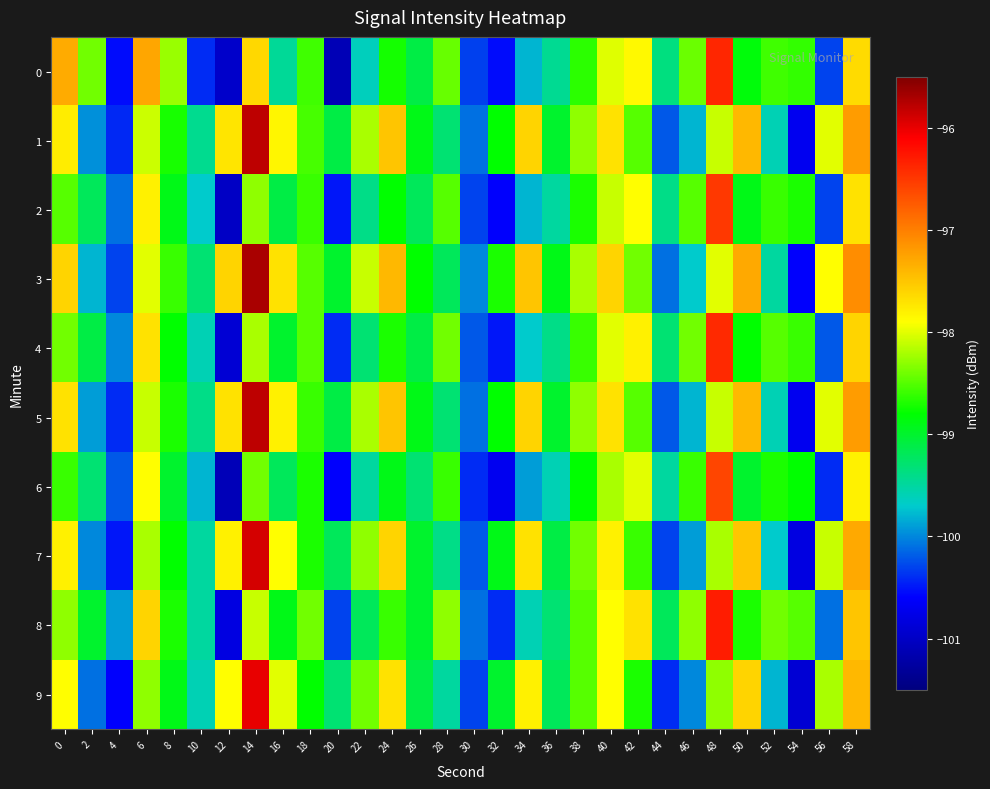

Reading left to right, list all the values displayed in this chart.

0: 0=-97.3	2=-98.4	4=-100.5	6=-97.3	8=-98.3	10=-100.4	12=-101.0	14=-97.6	16=-99.5	18=-98.6	20=-101.1	22=-99.6	24=-98.7	26=-99.1	28=-98.4	30=-100.3	32=-100.5	34=-99.8	36=-99.4	38=-98.7	40=-98.0	42=-97.9	44=-99.4	46=-98.4	48=-96.4	50=-98.9	52=-98.6	54=-98.6	56=-100.3	58=-97.6
1: 0=-97.8	2=-100.0	4=-100.4	6=-98.1	8=-98.7	10=-99.4	12=-97.7	14=-95.8	16=-97.8	18=-98.6	20=-99.1	22=-98.2	24=-97.5	26=-98.9	28=-99.3	30=-100.1	32=-98.8	34=-97.6	36=-99.0	38=-98.3	40=-97.7	42=-98.5	44=-100.2	46=-99.8	48=-98.1	50=-97.4	52=-99.6	54=-100.7	56=-98.0	58=-97.2
2: 0=-98.5	2=-99.2	4=-100.1	6=-97.8	8=-98.9	10=-99.7	12=-101.0	14=-98.3	16=-99.1	18=-98.6	20=-100.5	22=-99.4	24=-98.8	26=-99.2	28=-98.5	30=-100.3	32=-100.6	34=-99.8	36=-99.5	38=-98.7	40=-98.1	42=-97.9	44=-99.4	46=-98.5	48=-96.5	50=-98.9	52=-98.6	54=-98.7	56=-100.3	58=-97.7
3: 0=-97.6	2=-99.8	4=-100.3	6=-98.0	8=-98.6	10=-99.3	12=-97.6	14=-95.7	16=-97.7	18=-98.5	20=-99.0	22=-98.1	24=-97.4	26=-98.8	28=-99.2	30=-100.0	32=-98.7	34=-97.5	36=-98.9	38=-98.2	40=-97.6	42=-98.4	44=-100.1	46=-99.7	48=-98.0	50=-97.3	52=-99.5	54=-100.6	56=-97.9	58=-97.1
4: 0=-98.4	2=-99.1	4=-100.0	6=-97.7	8=-98.8	10=-99.6	12=-100.9	14=-98.2	16=-99.0	18=-98.5	20=-100.4	22=-99.3	24=-98.7	26=-99.1	28=-98.4	30=-100.2	32=-100.5	34=-99.7	36=-99.4	38=-98.6	40=-98.0	42=-97.8	44=-99.3	46=-98.4	48=-96.4	50=-98.8	52=-98.5	54=-98.6	56=-100.2	58=-97.6
5: 0=-97.7	2=-99.9	4=-100.4	6=-98.1	8=-98.7	10=-99.4	12=-97.7	14=-95.8	16=-97.8	18=-98.6	20=-99.1	22=-98.2	24=-97.5	26=-98.9	28=-99.3	30=-100.1	32=-98.8	34=-97.6	36=-99.0	38=-98.3	40=-97.7	42=-98.5	44=-100.2	46=-99.8	48=-98.1	50=-97.4	52=-99.6	54=-100.7	56=-98.0	58=-97.2
6: 0=-98.6	2=-99.3	4=-100.2	6=-97.9	8=-99.0	10=-99.8	12=-101.1	14=-98.4	16=-99.2	18=-98.7	20=-100.6	22=-99.5	24=-98.9	26=-99.3	28=-98.6	30=-100.4	32=-100.7	34=-99.9	36=-99.6	38=-98.8	40=-98.2	42=-98.0	44=-99.5	46=-98.6	48=-96.6	50=-99.0	52=-98.7	54=-98.8	56=-100.4	58=-97.8
7: 0=-97.8	2=-100.0	4=-100.5	6=-98.2	8=-98.8	10=-99.5	12=-97.8	14=-95.9	16=-97.9	18=-98.7	20=-99.2	22=-98.3	24=-97.6	26=-99.0	28=-99.4	30=-100.2	32=-98.9	34=-97.7	36=-99.1	38=-98.4	40=-97.8	42=-98.6	44=-100.3	46=-99.9	48=-98.2	50=-97.5	52=-99.7	54=-100.8	56=-98.1	58=-97.3
8: 0=-98.3	2=-99.0	4=-99.9	6=-97.6	8=-98.7	10=-99.5	12=-100.8	14=-98.1	16=-98.9	18=-98.4	20=-100.3	22=-99.2	24=-98.6	26=-99.0	28=-98.3	30=-100.1	32=-100.4	34=-99.6	36=-99.3	38=-98.5	40=-97.9	42=-97.7	44=-99.2	46=-98.3	48=-96.3	50=-98.7	52=-98.4	54=-98.5	56=-100.1	58=-97.5
9: 0=-97.9	2=-100.1	4=-100.6	6=-98.3	8=-98.9	10=-99.6	12=-97.9	14=-96.0	16=-98.0	18=-98.8	20=-99.3	22=-98.4	24=-97.7	26=-99.1	28=-99.5	30=-100.3	32=-99.0	34=-97.8	36=-99.2	38=-98.5	40=-97.9	42=-98.7	44=-100.4	46=-100.0	48=-98.3	50=-97.6	52=-99.8	54=-100.9	56=-98.2	58=-97.4